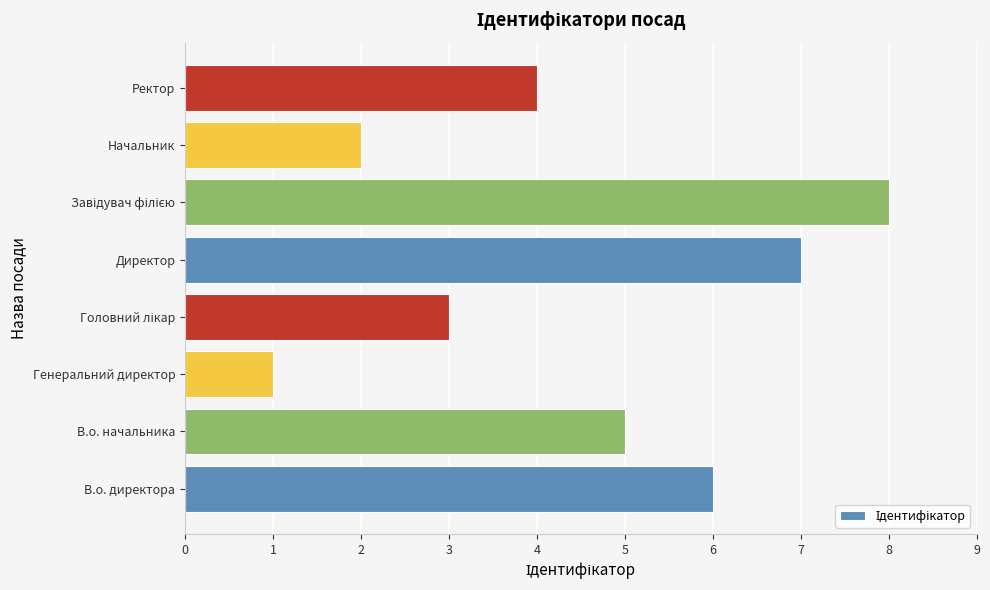

How many data points are less than 5?

4